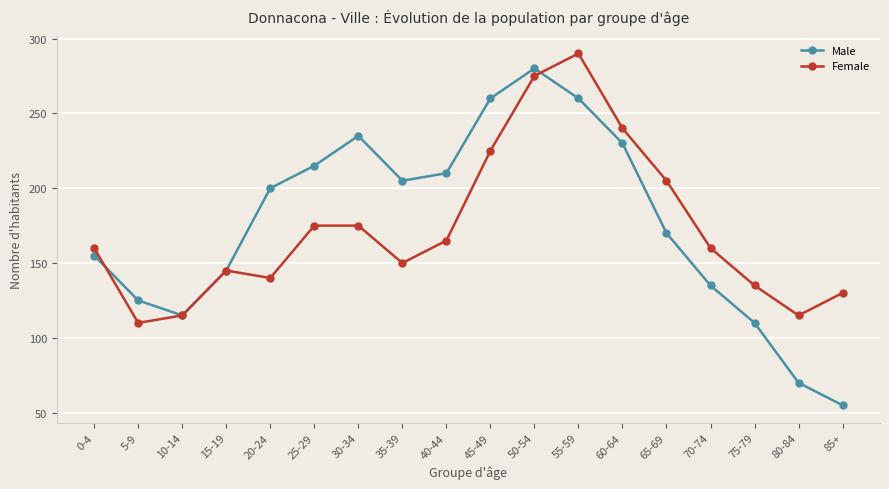

Which series has the widest spread of values?

Male